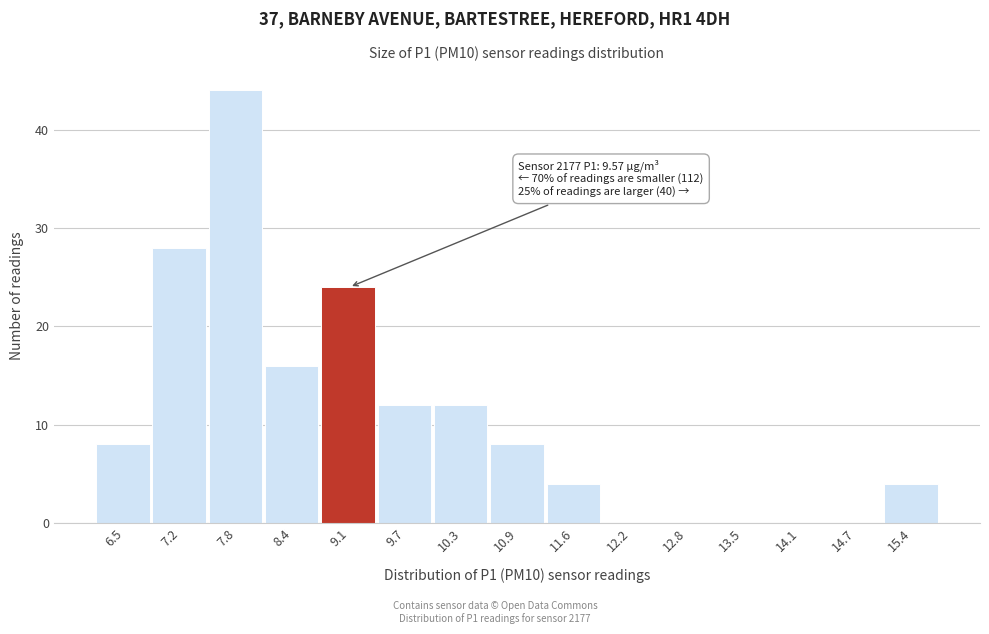

Reading right to left, what are all the values shown in this chart?

15.4=4	14.7=0	14.1=0	13.5=0	12.8=0	12.2=0	11.6=4	10.9=8	10.3=12	9.7=12	9.1=24	8.4=16	7.8=44	7.2=28	6.5=8